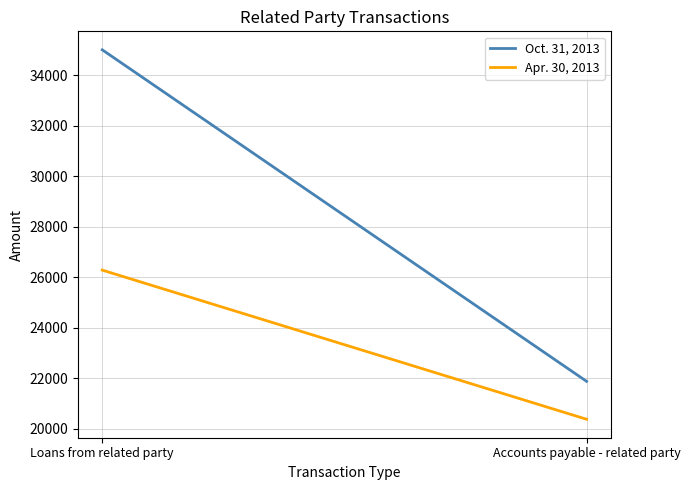

Reading left to right, transcribe all the data shown in this chart.

Oct. 31, 2013: 34998	21883
Apr. 30, 2013: 26283	20383